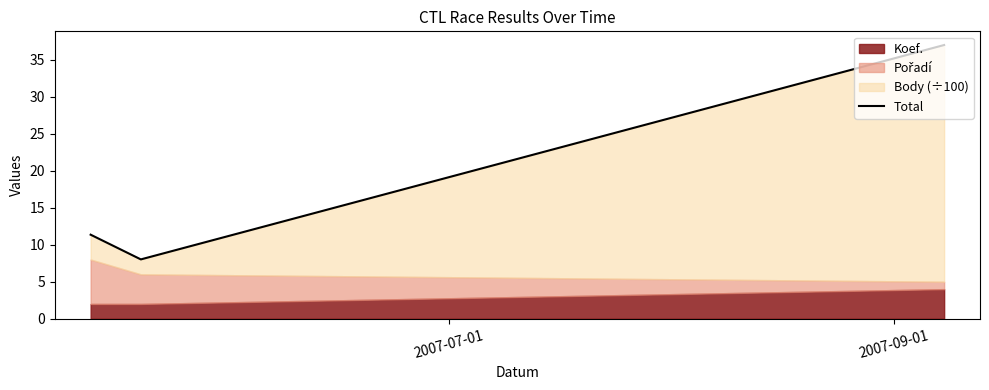

How many data points are above 11?

2